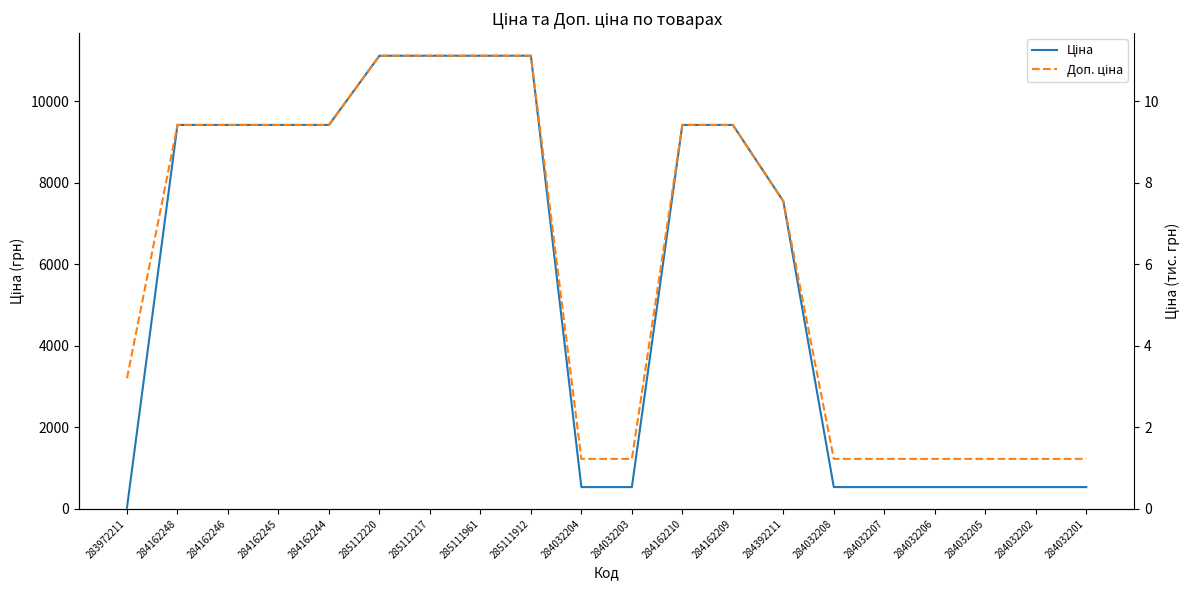

List the series in order of their peak value, lowest first.

Ціна, Доп. ціна